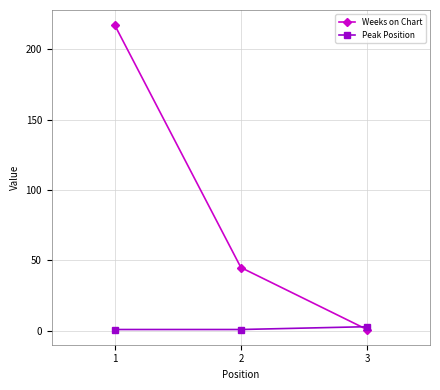

What is the maximum value for Weeks on Chart?

217